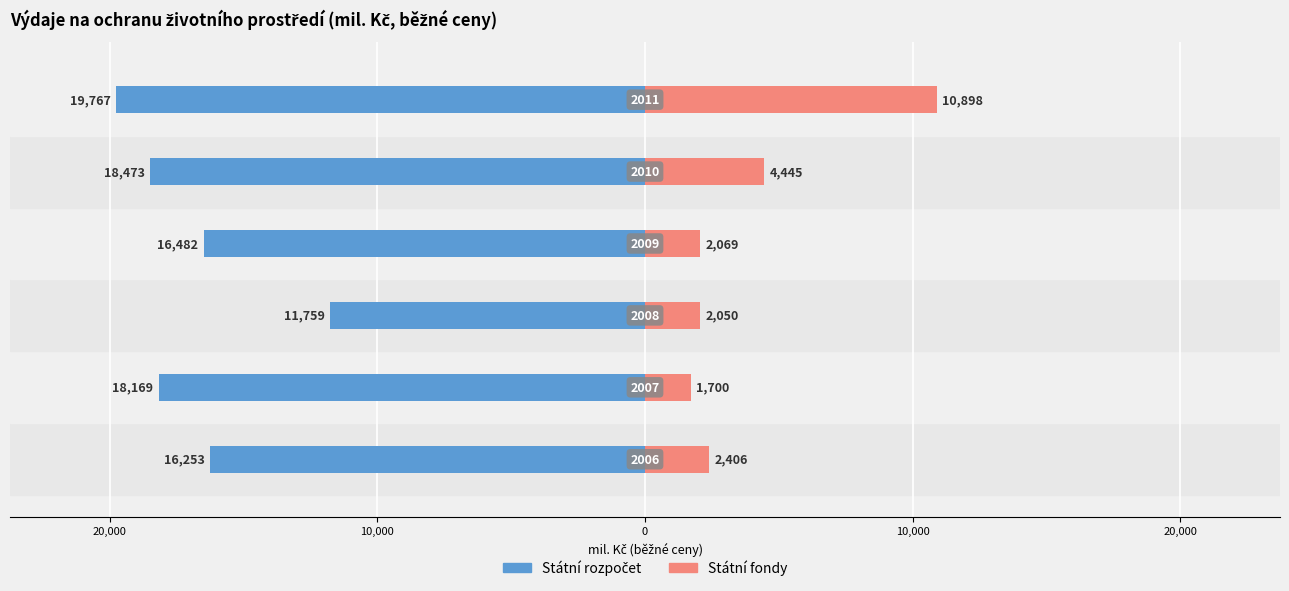

How many series are shown in this chart?

2